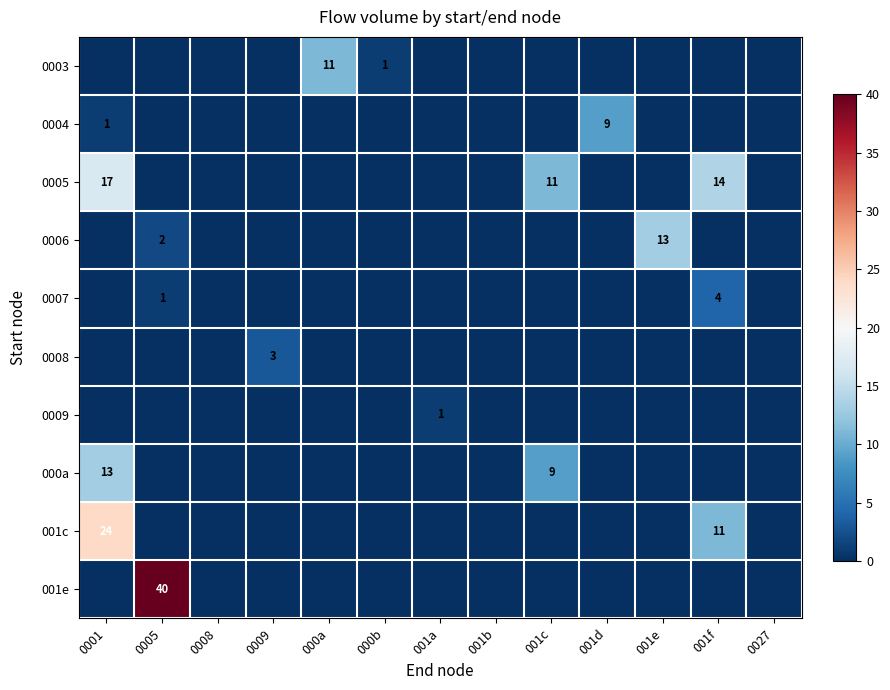

How many positive values does the 0008 series have?

1